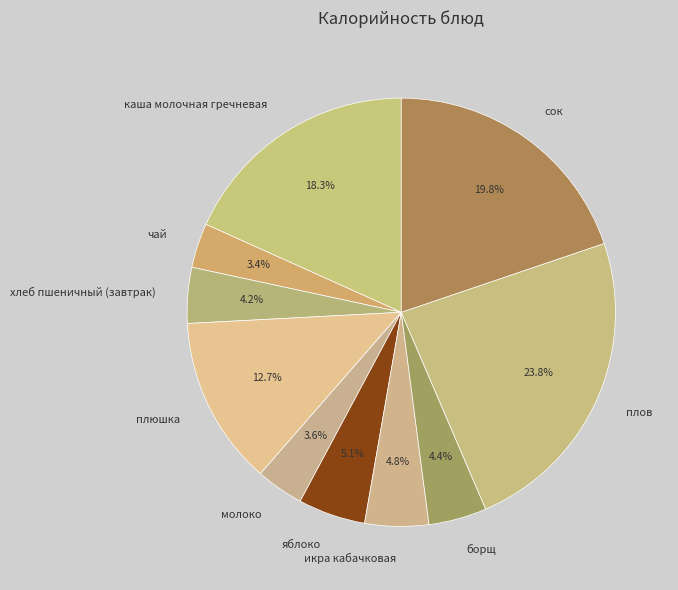

Which has a higher value, молоко or плов?

плов